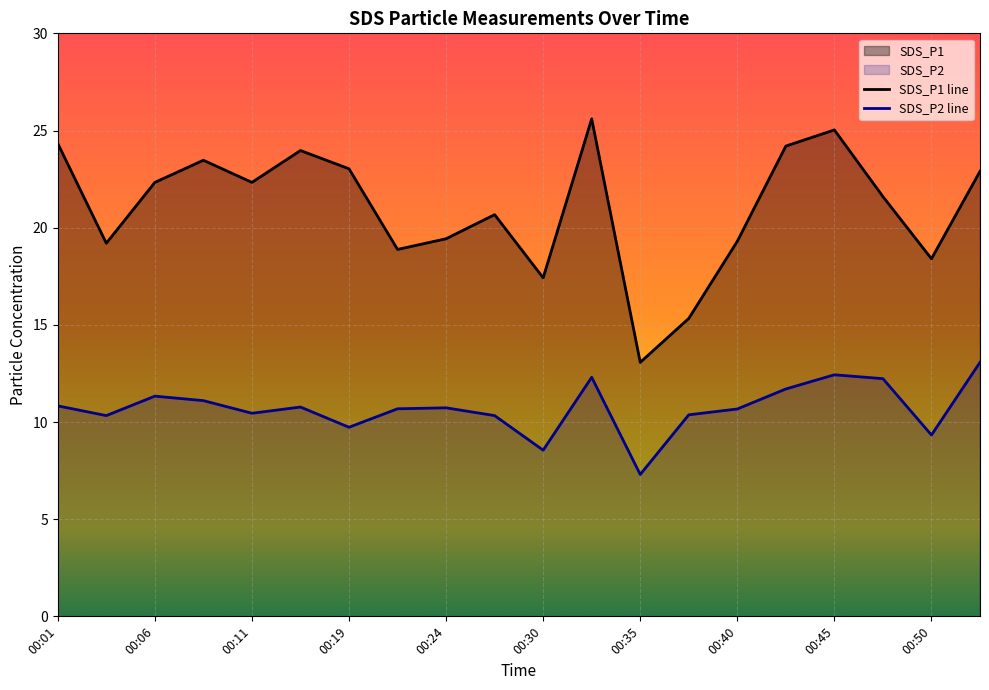

What value does the SDS_P2 series have at 00:40?

10.7